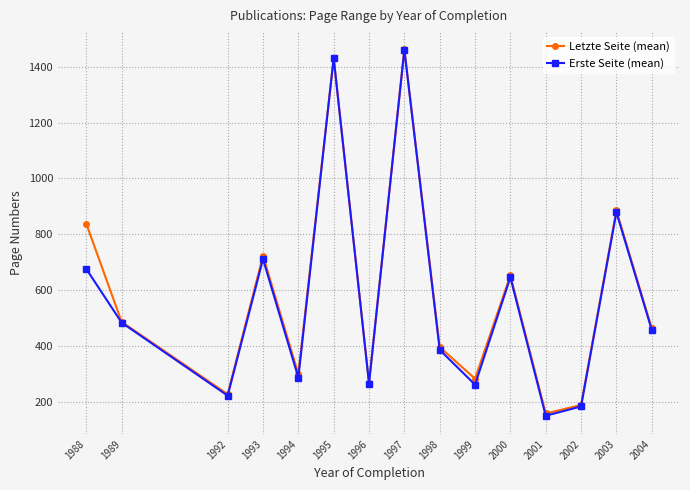

What is the average value of the Erste Seite (mean) series?

565.9